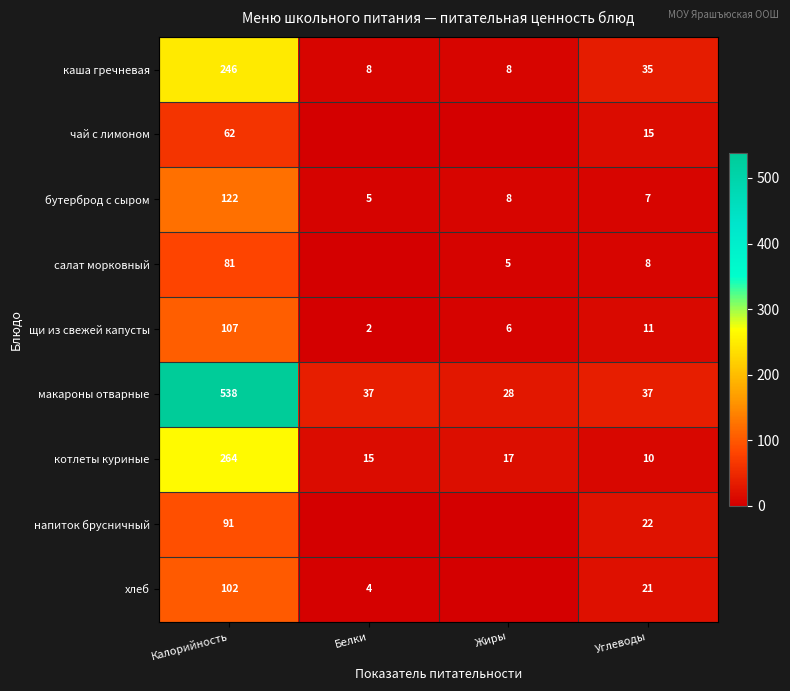

At how many categories does at least one series exceed 339?

1